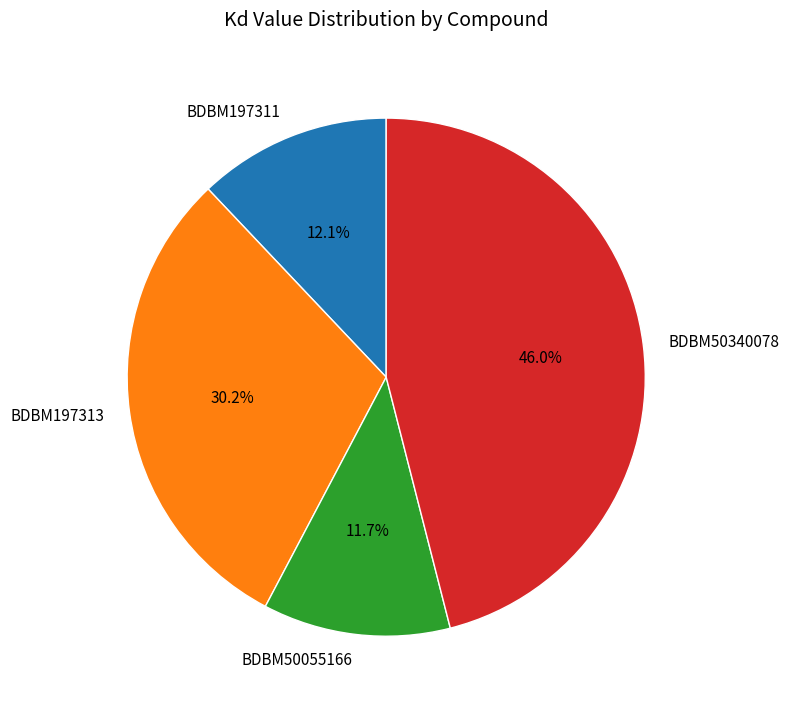

Does BDBM50055166 represent more than half of the total?

No